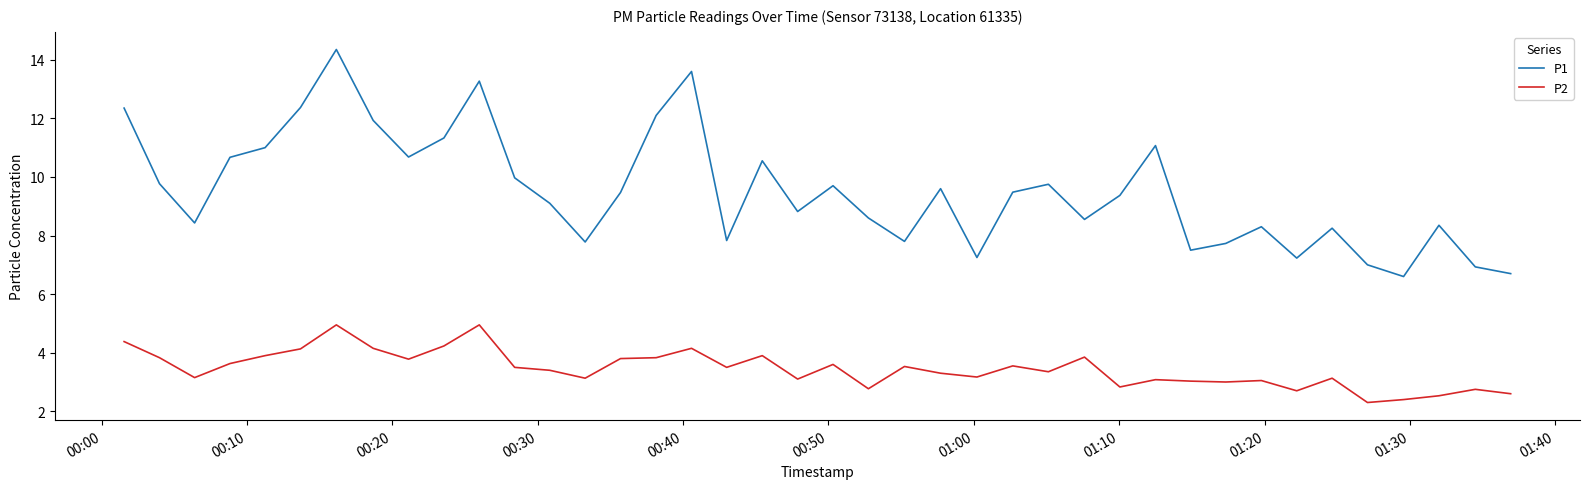

At how many categories does at least one series exceed 5?

40